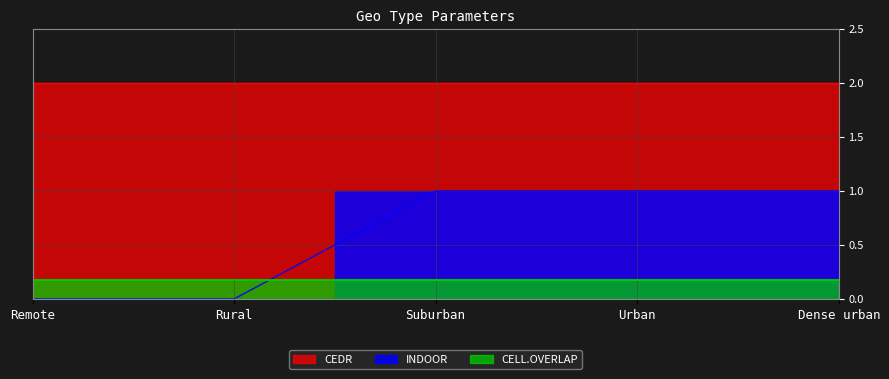

The INDOOR series shows 1.5 at Suburban. True or false?

False